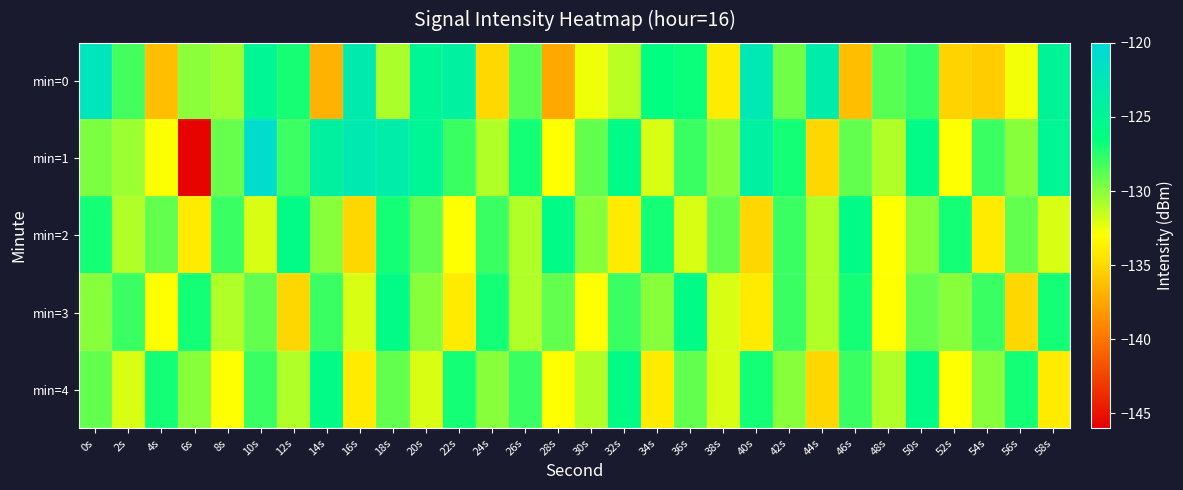

Reading left to right, transcribe all the data shown in this chart.

min=0: 0s=-122.2	2s=-128.2	4s=-136.2	6s=-130.0	8s=-130.5	10s=-124.9	12s=-127.1	14s=-136.9	16s=-123.1	18s=-130.9	20s=-124.9	22s=-124.2	24s=-134.9	26s=-128.8	28s=-137.3	30s=-132.6	32s=-131.2	34s=-126.4	36s=-126.8	38s=-134.0	40s=-122.7	42s=-129.4	44s=-123.4	46s=-136.2	48s=-128.8	50s=-127.9	52s=-135.2	54s=-135.6	56s=-132.7	58s=-124.8
min=1: 0s=-129.7	2s=-130.5	4s=-132.9	6s=-145.8	8s=-129.1	10s=-120.9	12s=-128.0	14s=-124.1	16s=-122.9	18s=-123.5	20s=-125.0	22s=-128.0	24s=-131.0	26s=-127.0	28s=-133.0	30s=-129.0	32s=-126.0	34s=-132.0	36s=-128.0	38s=-130.0	40s=-124.0	42s=-127.0	44s=-135.0	46s=-129.0	48s=-131.0	50s=-126.0	52s=-133.0	54s=-128.0	56s=-130.0	58s=-125.0
min=2: 0s=-127.0	2s=-131.0	4s=-129.0	6s=-134.0	8s=-128.0	10s=-132.0	12s=-126.0	14s=-130.0	16s=-135.0	18s=-127.0	20s=-129.0	22s=-133.0	24s=-128.0	26s=-131.0	28s=-126.0	30s=-130.0	32s=-134.0	34s=-127.0	36s=-132.0	38s=-129.0	40s=-135.0	42s=-128.0	44s=-131.0	46s=-126.0	48s=-133.0	50s=-130.0	52s=-127.0	54s=-134.0	56s=-129.0	58s=-132.0
min=3: 0s=-130.0	2s=-128.0	4s=-133.0	6s=-127.0	8s=-131.0	10s=-129.0	12s=-135.0	14s=-128.0	16s=-132.0	18s=-126.0	20s=-130.0	22s=-134.0	24s=-127.0	26s=-131.0	28s=-129.0	30s=-133.0	32s=-128.0	34s=-130.0	36s=-126.0	38s=-132.0	40s=-134.0	42s=-128.0	44s=-131.0	46s=-127.0	48s=-133.0	50s=-129.0	52s=-130.0	54s=-128.0	56s=-135.0	58s=-127.0
min=4: 0s=-129.0	2s=-132.0	4s=-127.0	6s=-130.0	8s=-133.0	10s=-128.0	12s=-131.0	14s=-126.0	16s=-134.0	18s=-129.0	20s=-132.0	22s=-127.0	24s=-130.0	26s=-128.0	28s=-133.0	30s=-131.0	32s=-126.0	34s=-134.0	36s=-129.0	38s=-132.0	40s=-127.0	42s=-130.0	44s=-135.0	46s=-128.0	48s=-131.0	50s=-126.0	52s=-133.0	54s=-130.0	56s=-127.0	58s=-134.0